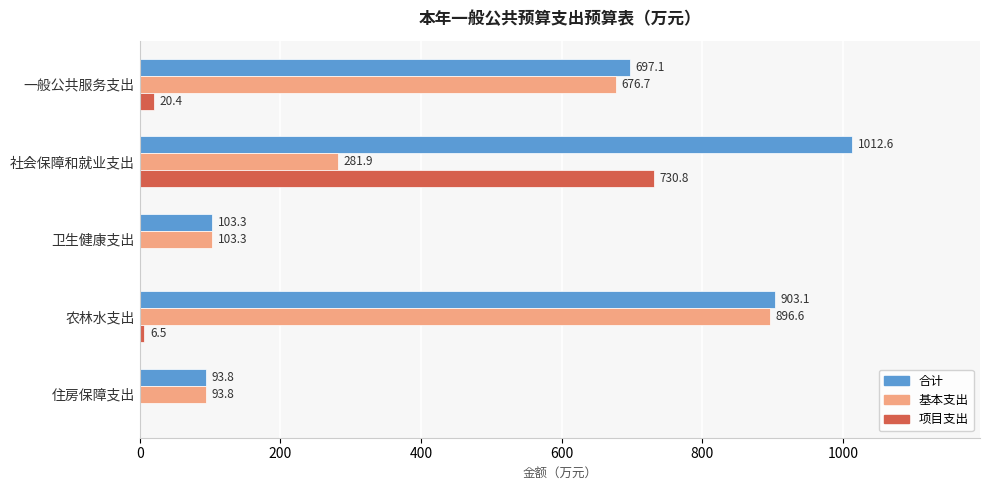

What is the sum of the 合计 values at 农林水支出 and 社会保障和就业支出?

1915.7